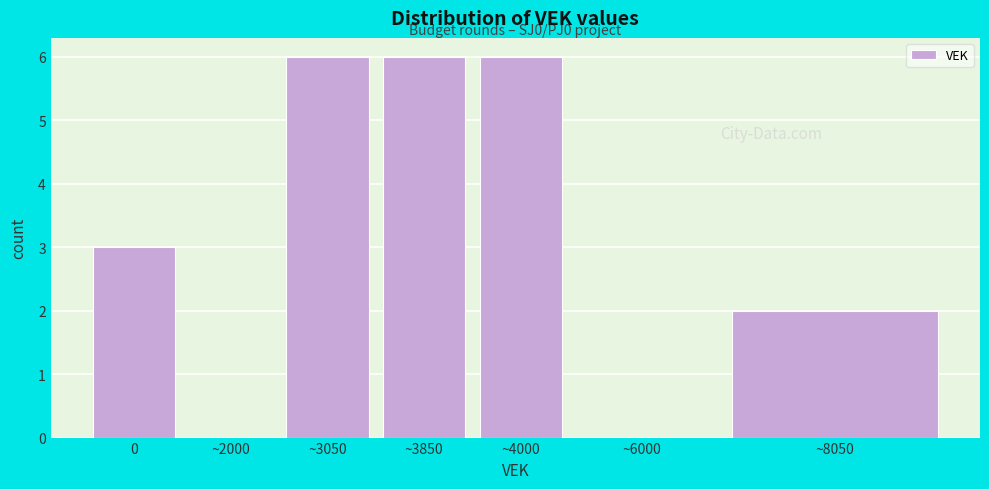

Reading left to right, transcribe all the data shown in this chart.

0=3	~2000=0	~3050=6	~3850=6	~4000=6	~6000=0	~8050=2